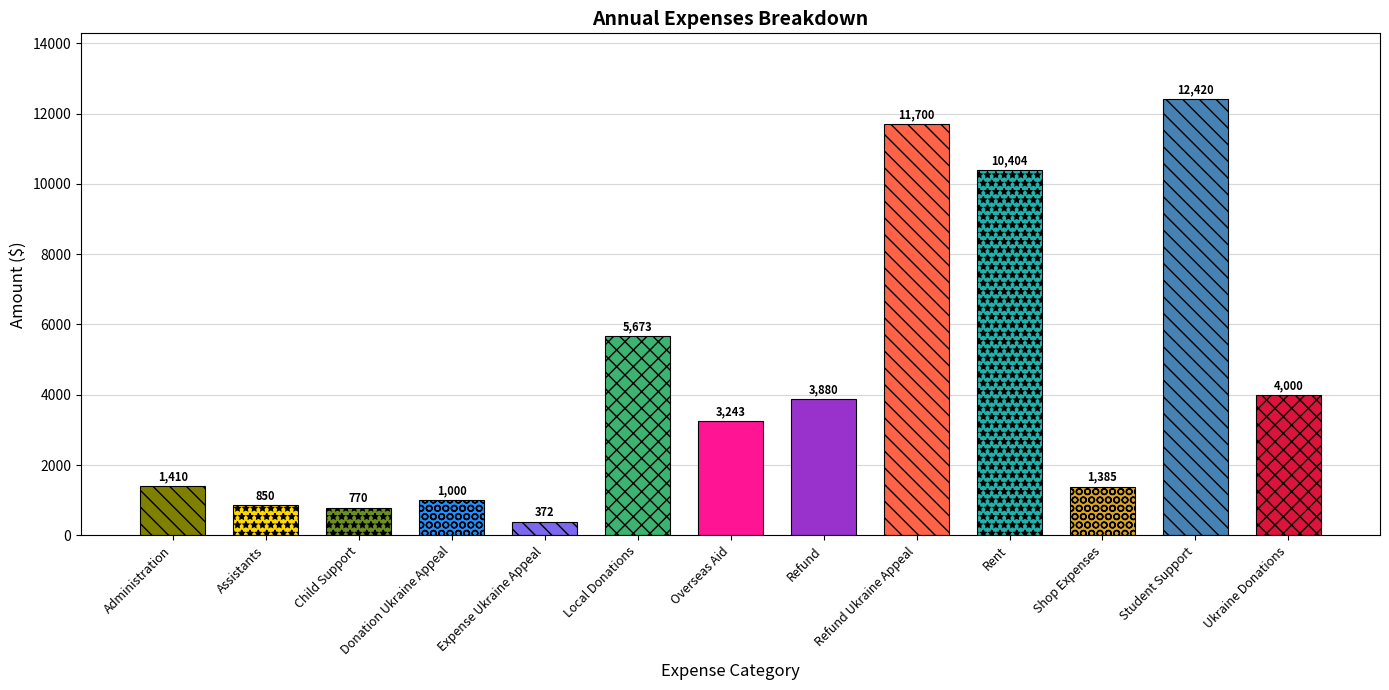

What position from the left is Administration?

1